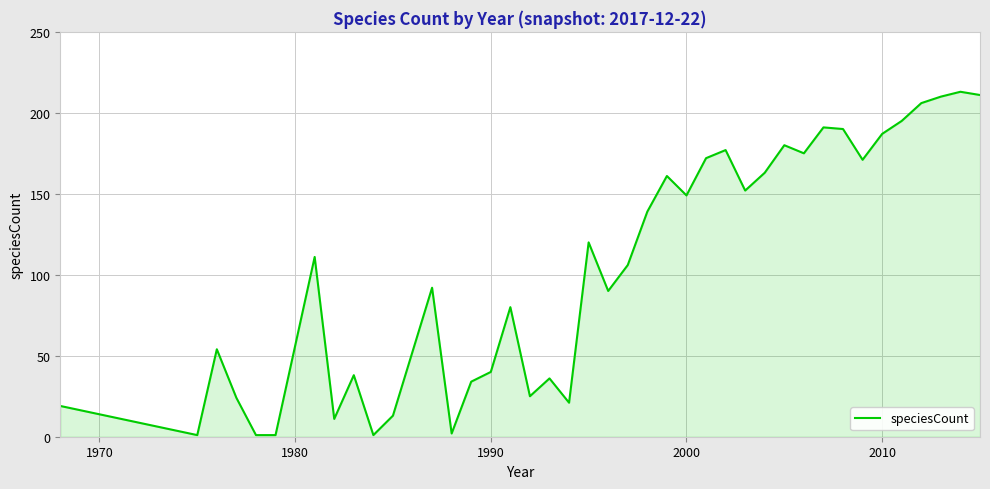

What is the maximum value shown in the chart?

213